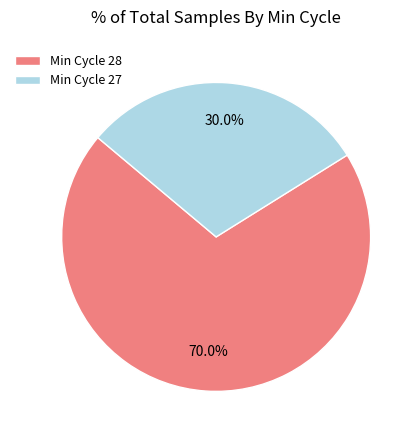

What is the ratio of the value at Min Cycle 28 to the value at Min Cycle 27?

2.3